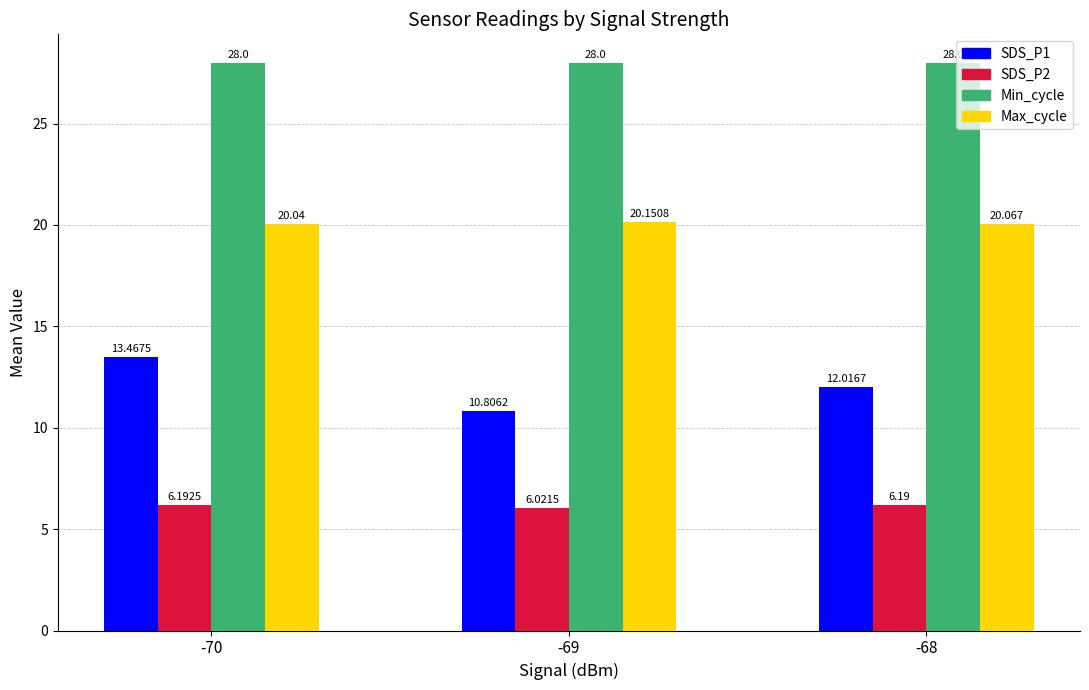

How many groups of bars are there?

3